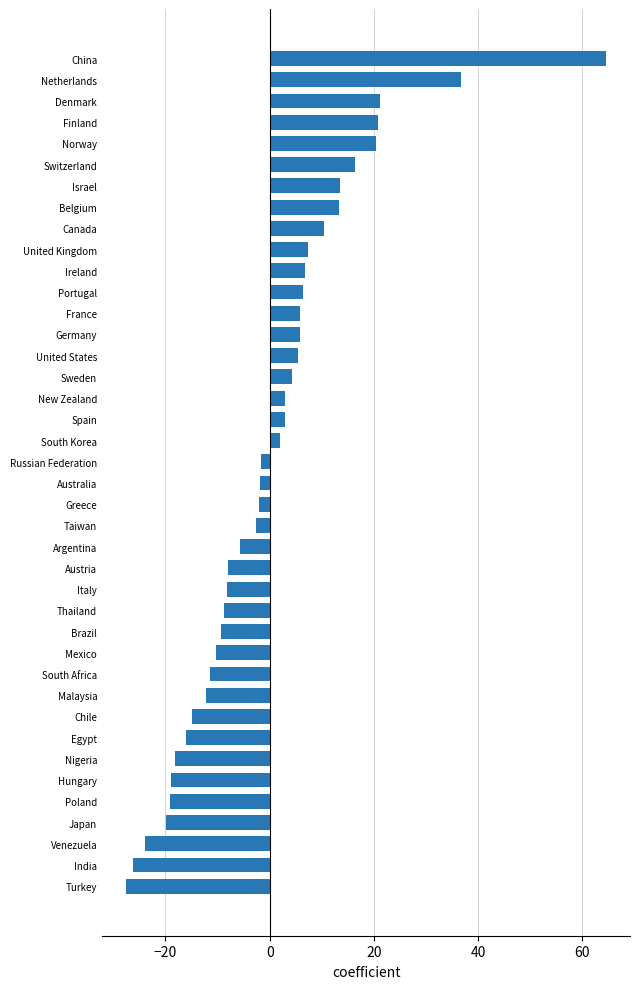

What is the sum of the values at Sweden and Venezuela?

-19.8